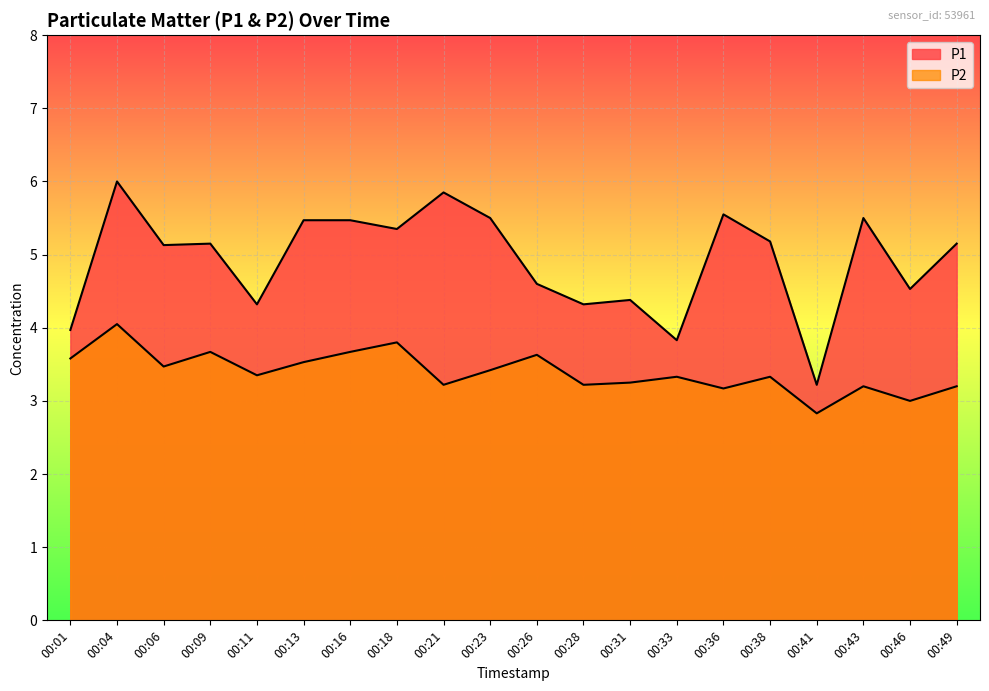

What are all the series names shown in the legend?

P1, P2